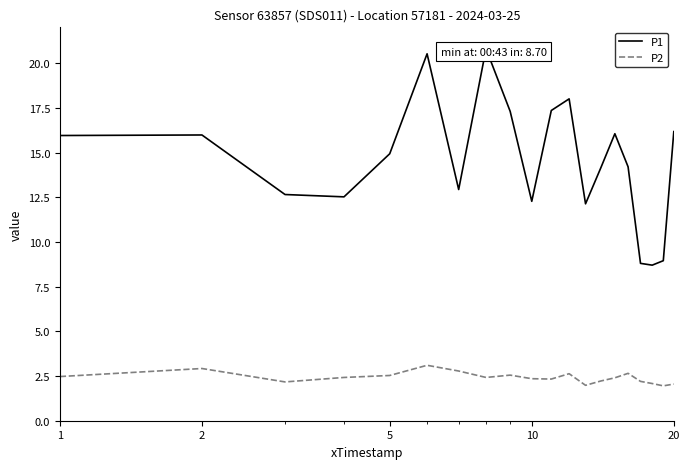

What is the maximum value shown in the chart?

20.8